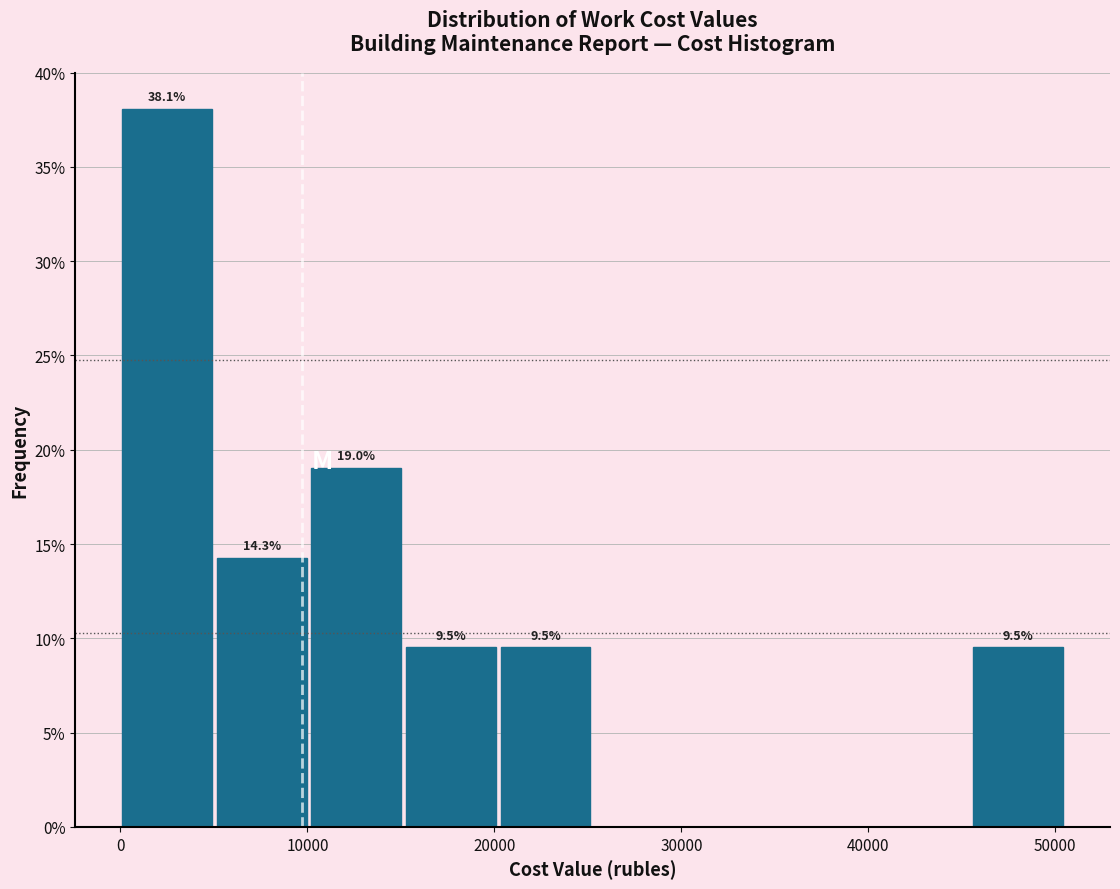

Which range on the x-axis has the tallest bar?

0 to 5000